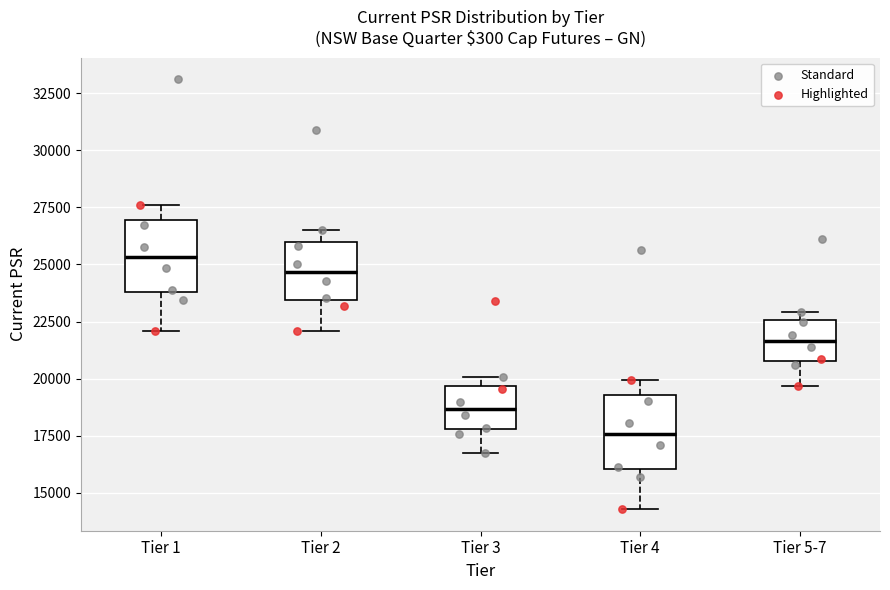

Reading left to right, read every box against the y-axis: the position of its median line, the range the box covers, and the ends of its whiskers. The values are not printed on the chart, so give them approximately, as read against the axis.

Tier 1: median 25500, box 24000 to 27000, whiskers 22000 to 27500
Tier 2: median 24500, box 23500 to 26000, whiskers 22000 to 26500
Tier 3: median 18500, box 18000 to 19500, whiskers 16500 to 20000
Tier 4: median 17500, box 16000 to 19500, whiskers 14500 to 20000
Tier 5-7: median 21500, box 21000 to 22500, whiskers 19500 to 23000